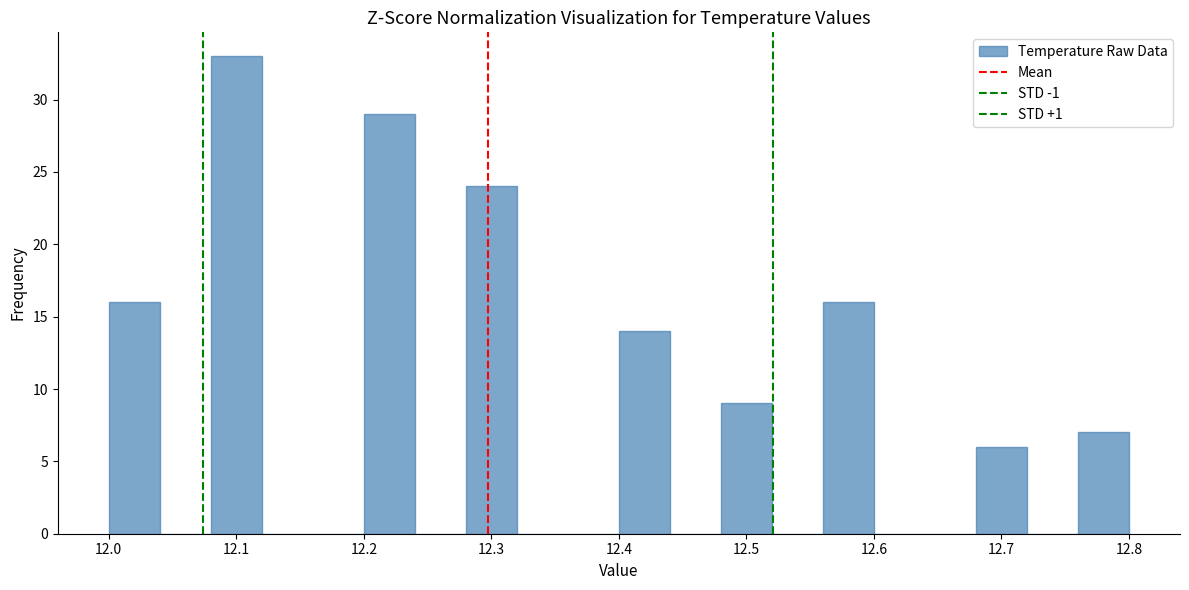

Reading left to right, list every bar in this chart as the range it spans on the x-axis followed by its height. The values are not printed on the chart, so give them approximately, as read against the axis.

12.00 to 12.04: 16
12.04 to 12.08: 0
12.08 to 12.12: 33
12.12 to 12.16: 0
12.16 to 12.20: 0
12.20 to 12.24: 29
12.24 to 12.28: 0
12.28 to 12.32: 24
12.32 to 12.36: 0
12.36 to 12.40: 0
12.40 to 12.44: 14
12.44 to 12.48: 0
12.48 to 12.52: 9
12.52 to 12.56: 0
12.56 to 12.60: 16
12.60 to 12.64: 0
12.64 to 12.68: 0
12.68 to 12.72: 6
12.72 to 12.76: 0
12.76 to 12.80: 7